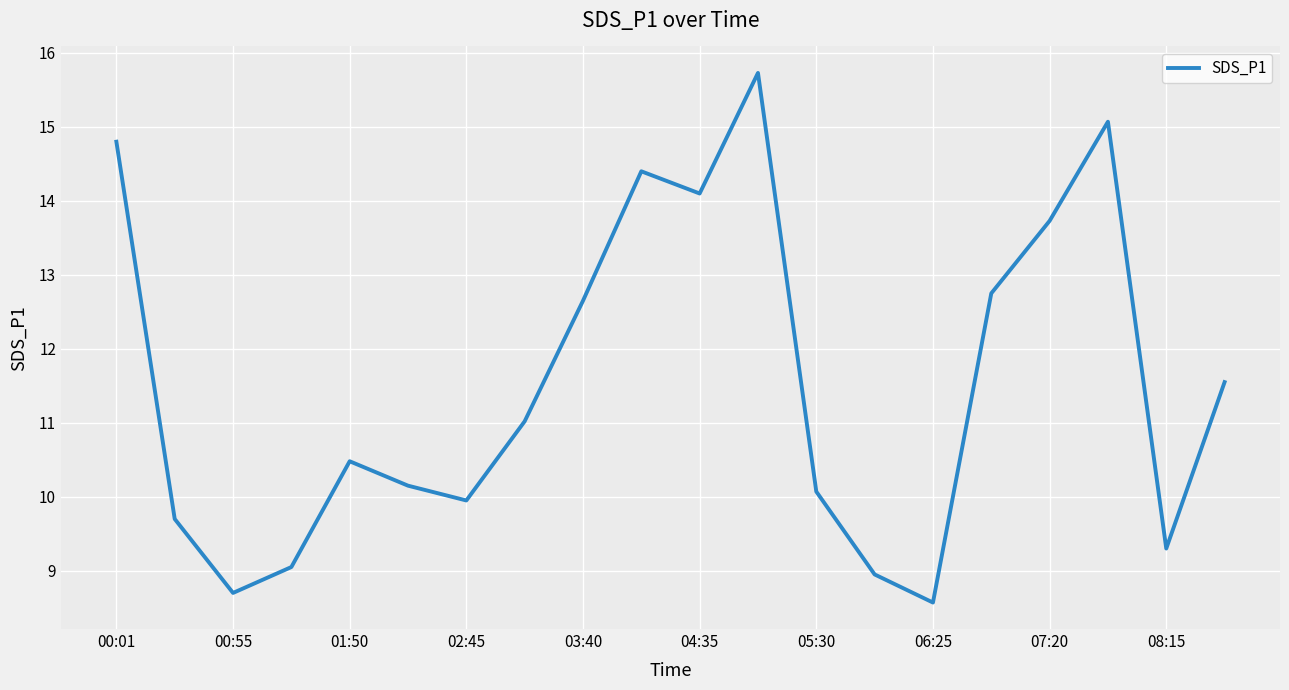

What is the greatest value displayed?

15.7